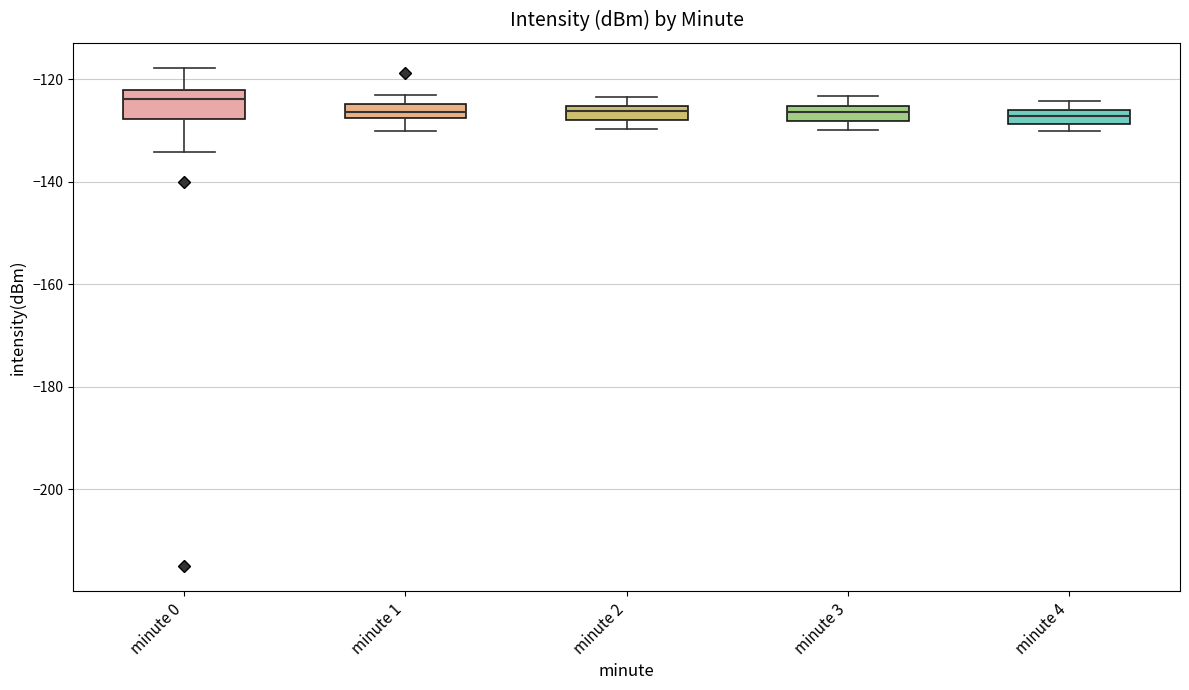

Where is the lower edge of the box for minute 1 on the y-axis? The values are not printed on the chart, so give them approximately, as read against the axis.

-128